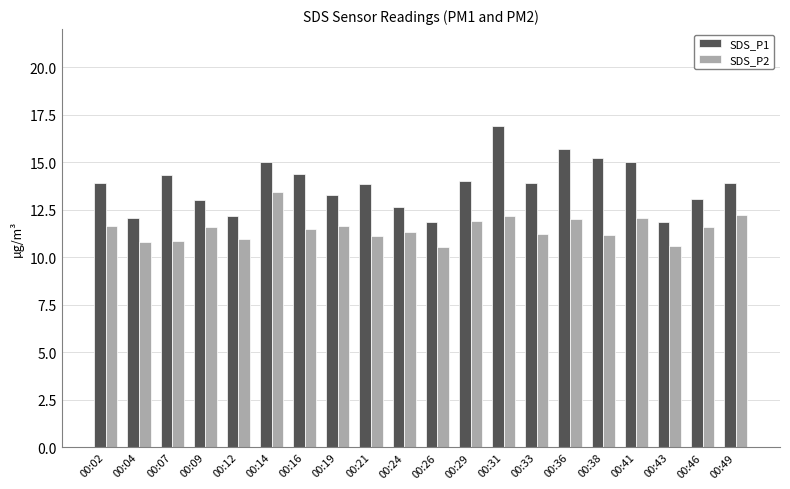

Is the value of SDS_P2 at 00:21 greater than the value of SDS_P1 at 00:43?

No